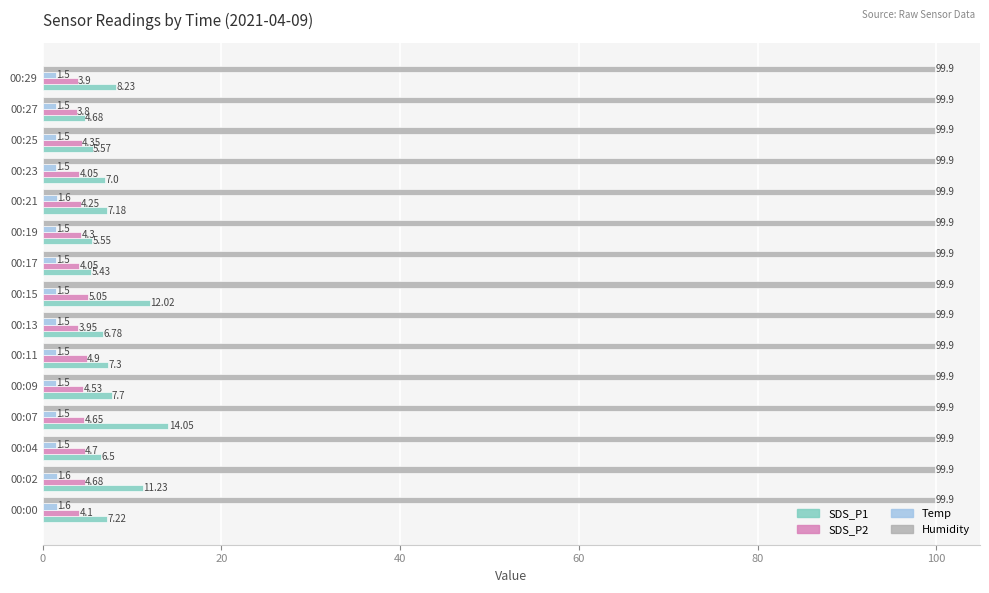

Rank the series at 00:21 from lowest to highest value.

Temp, SDS_P2, SDS_P1, Humidity